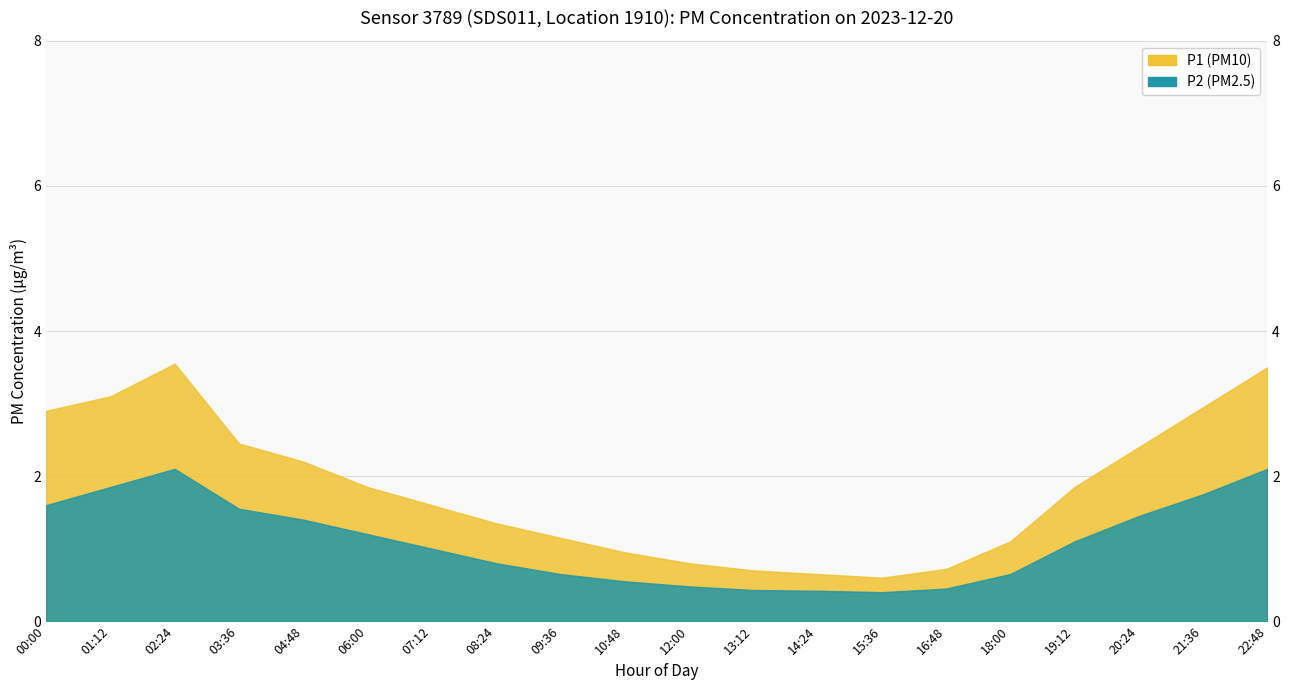

Is the value of P2 at 07:12 greater than the value of P1 at 00:00?

No